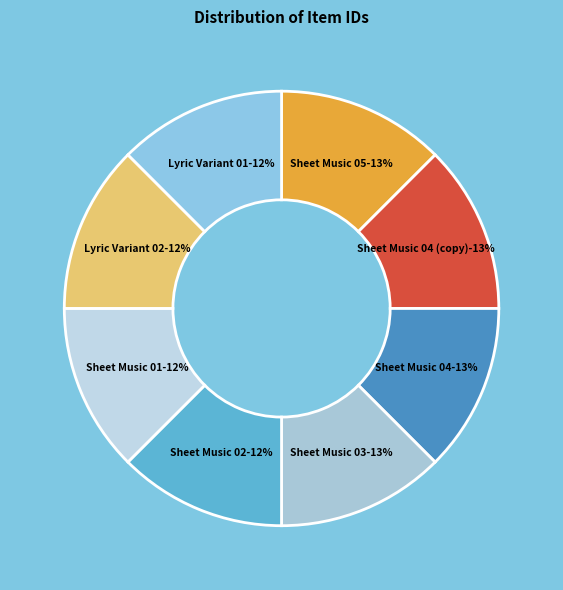

The Dives and Lazarus (I), Sheet Music 01 slice represents 12% of the pie. True or false?

True